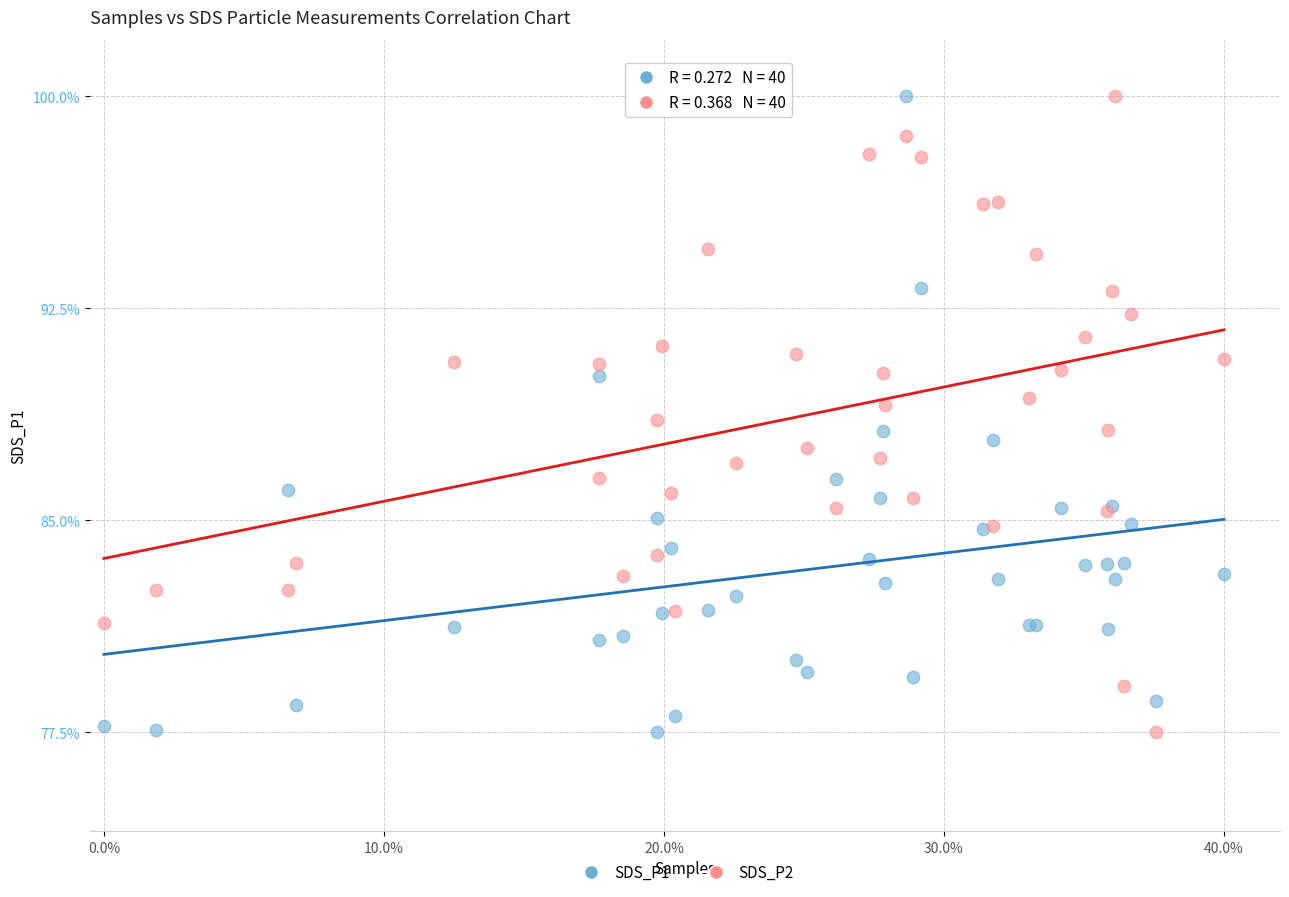

What is the X range (max minus min) for the scatter plot?

0.4